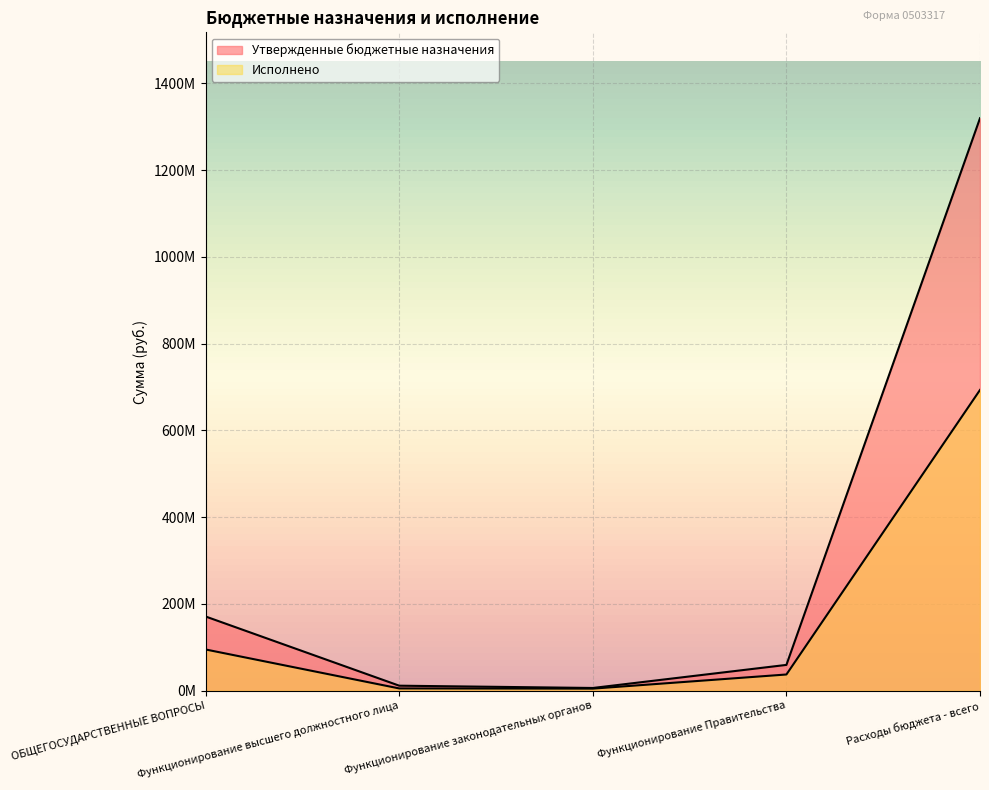

How many distinct data groups are displayed?

2